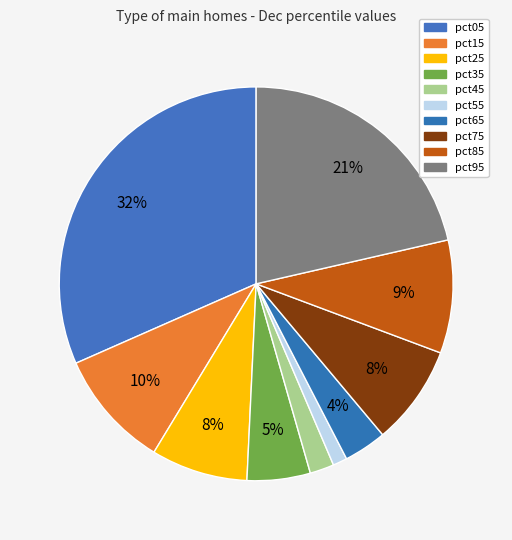

What portion of the pie excludes pct05?

68.4%